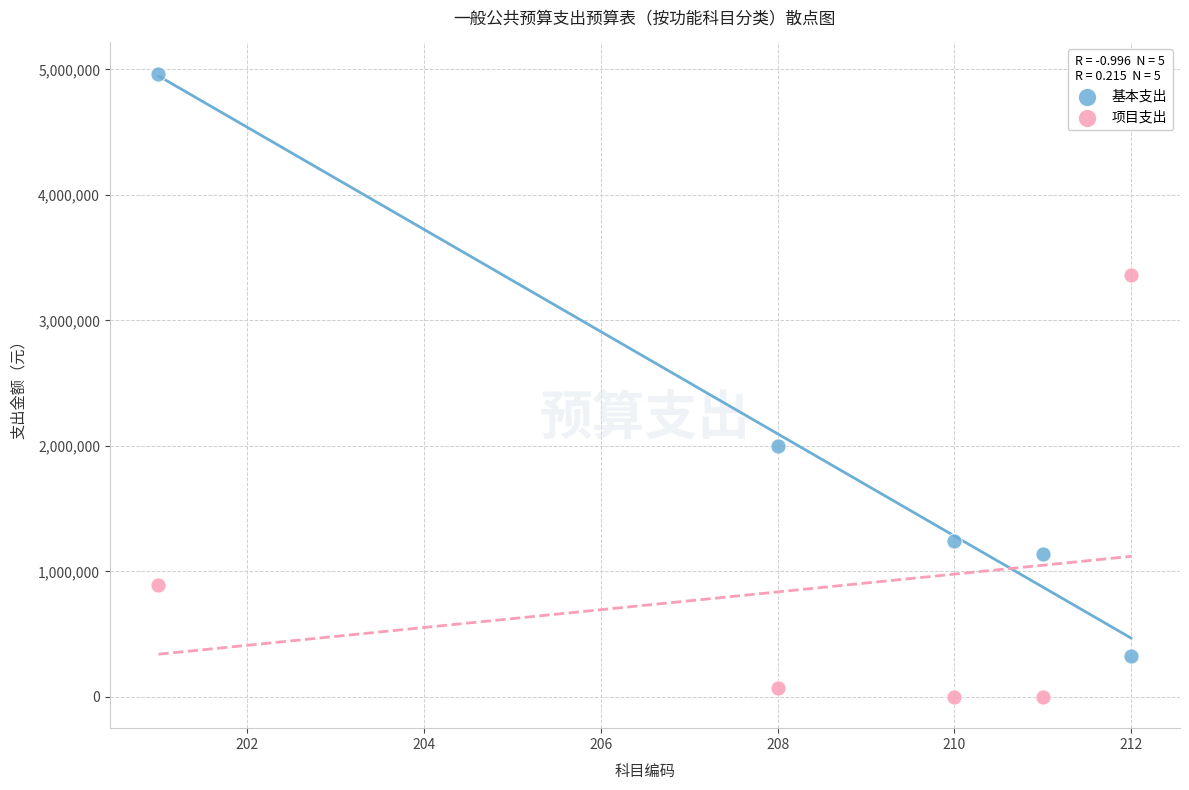

Which series has the largest Y range (max minus min)?

基本支出